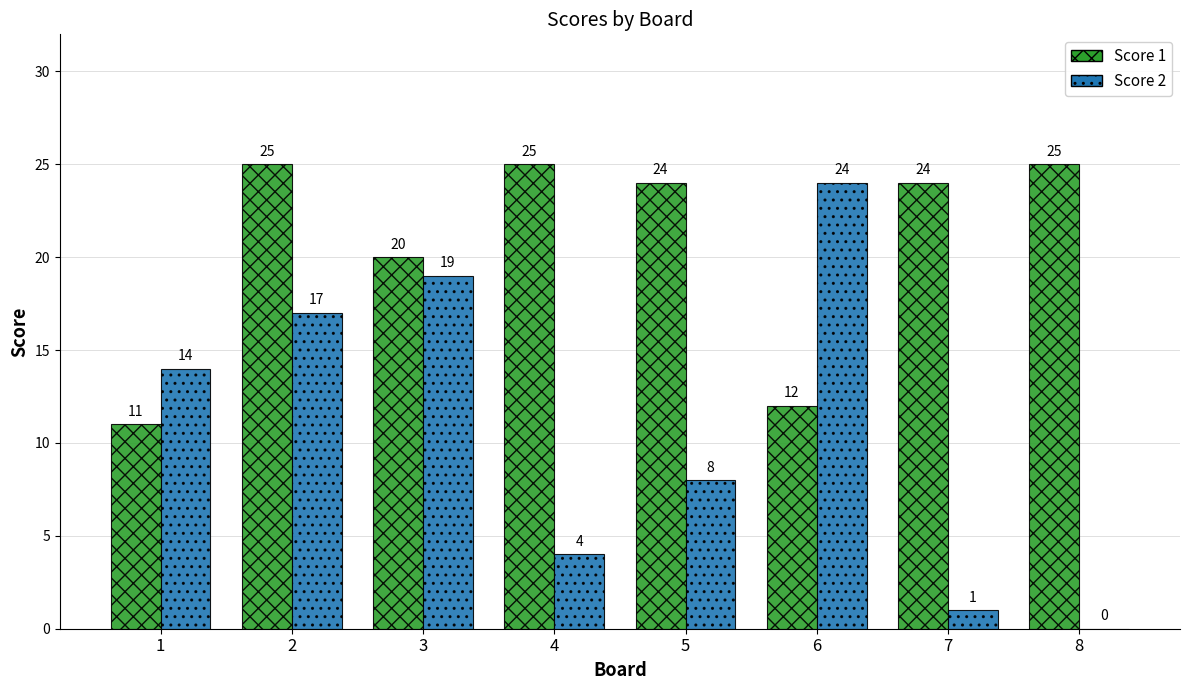

Where is Score 1 nearest to the value 18?

3